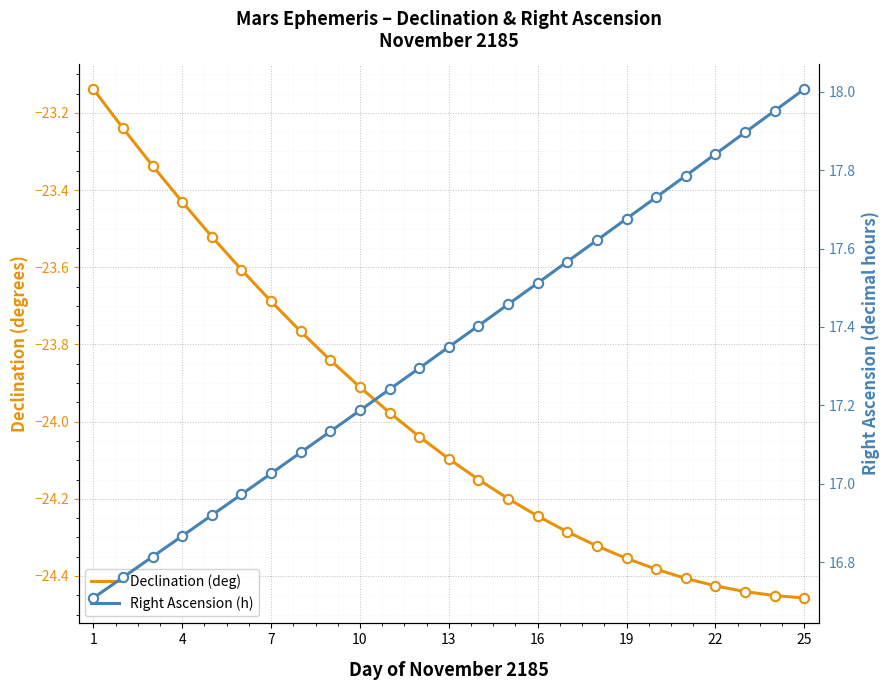

Which series has the widest spread of Y values?

Declination (deg)